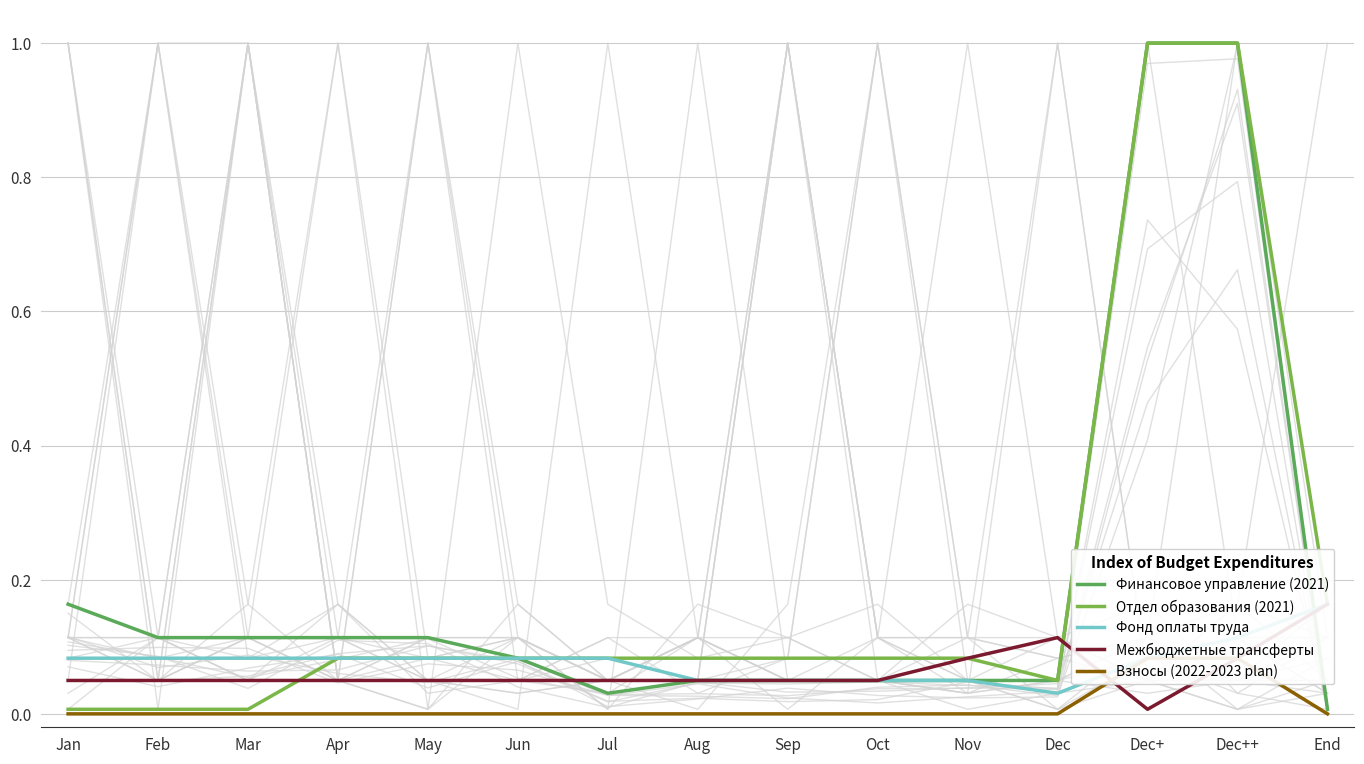

What is the label of the 3rd point from the left?

Mar